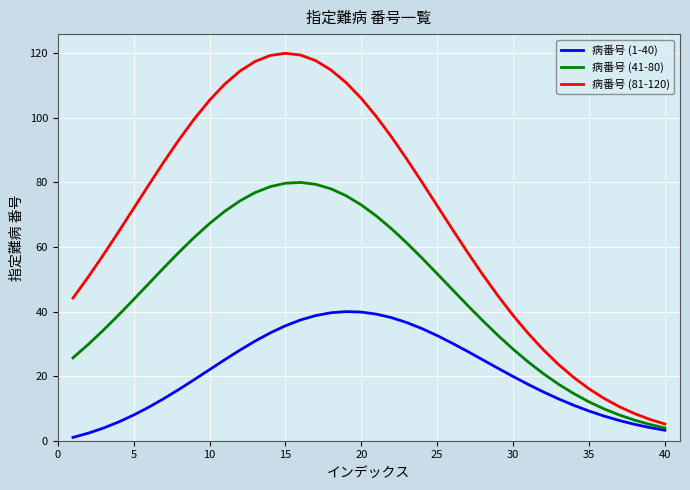

Which series has the largest total across all categories?

病番号 (81-120)